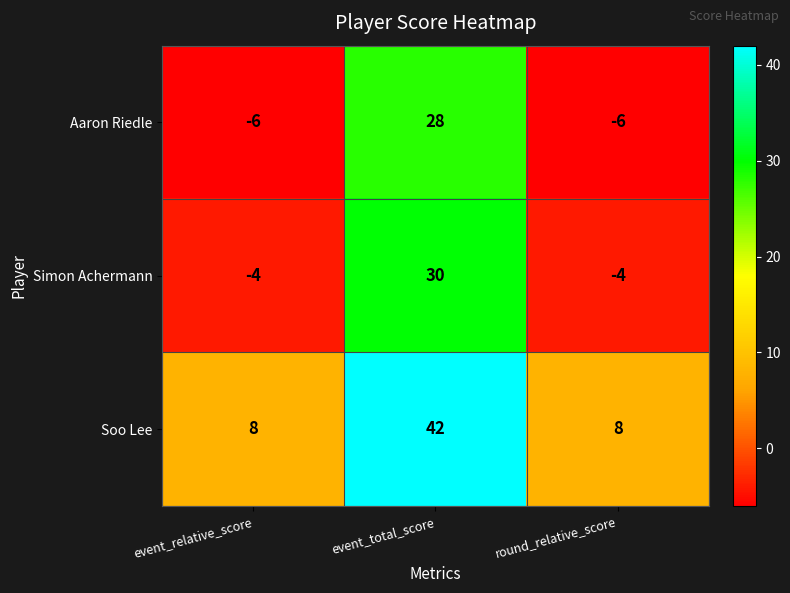

What is the average value of the Soo Lee series?

19